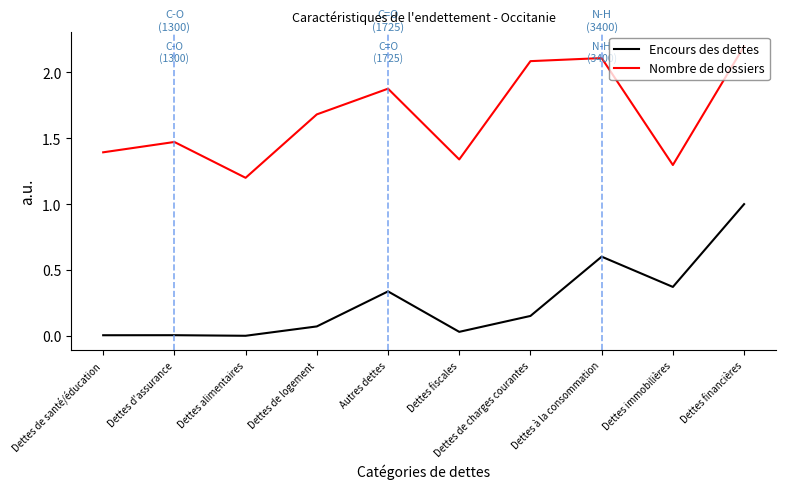

At which category is the sum across all series the highest?

Dettes financières